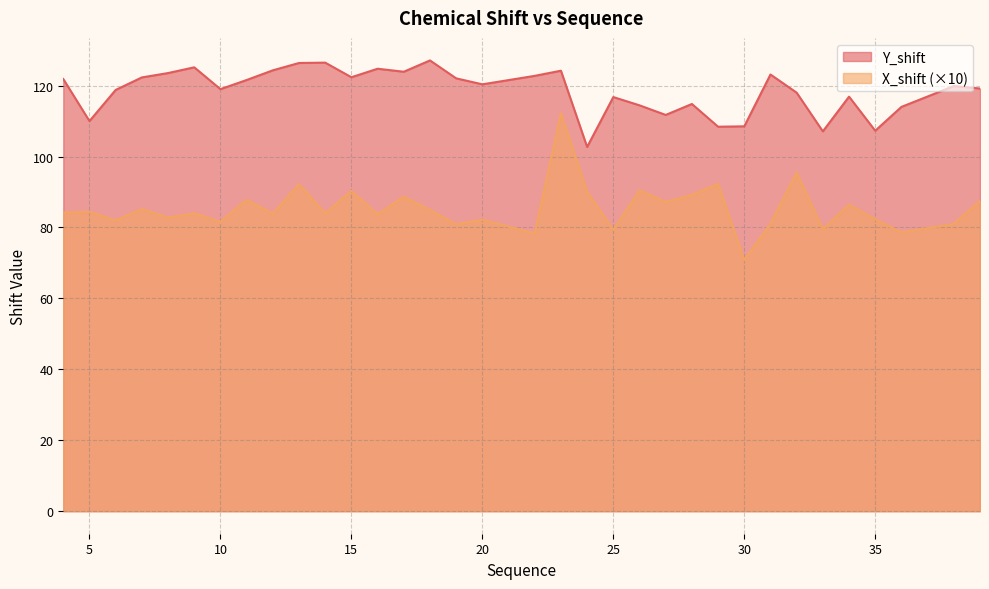

What is the difference between the X_shift values at 29 and 20?

10.1